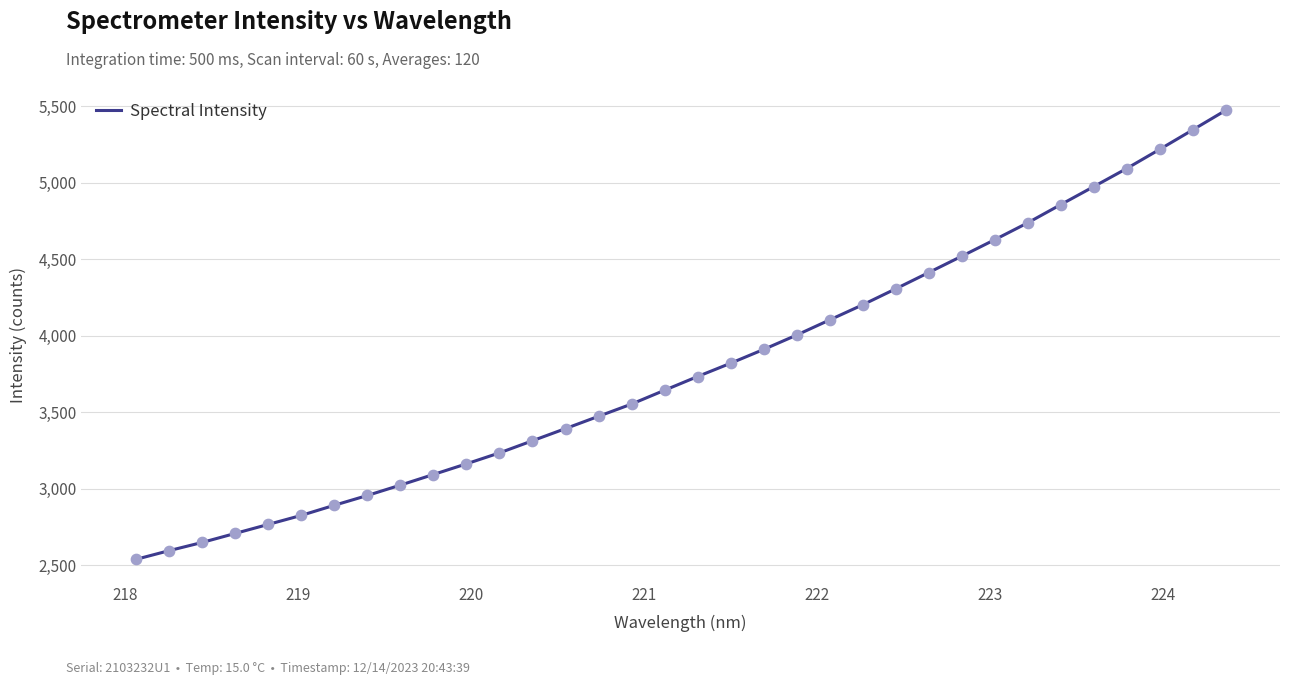

What is the smallest value displayed?

2538.6